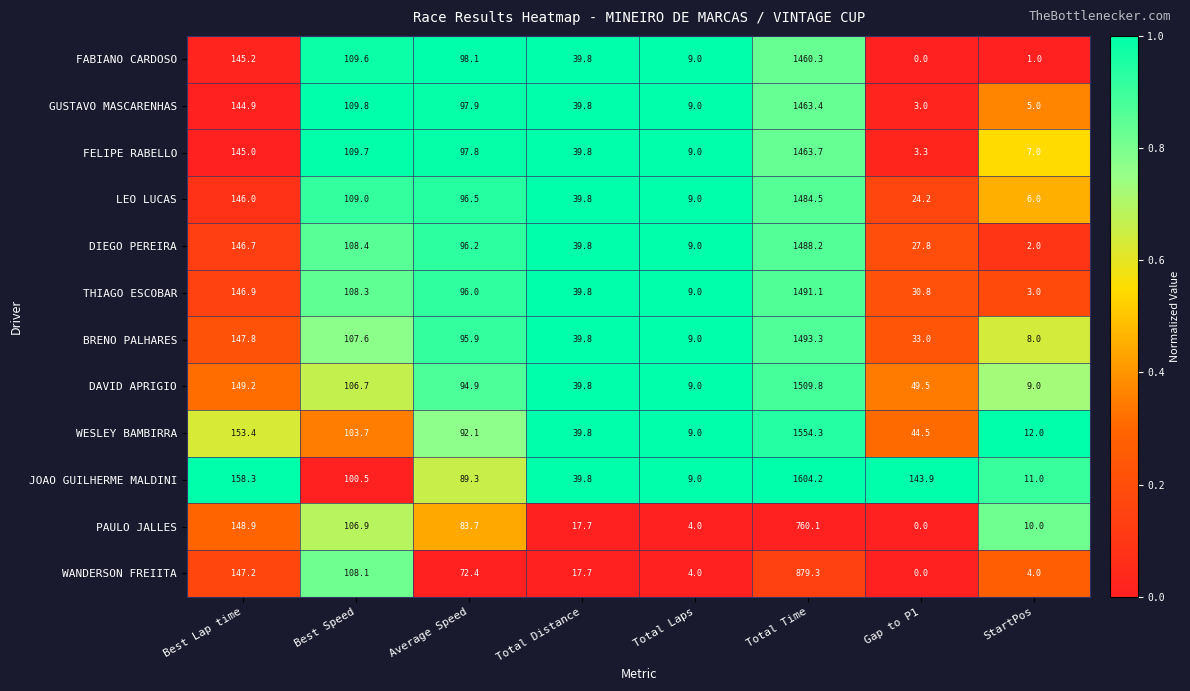

What is the sum of all PAULO JALLES values?

1131.3